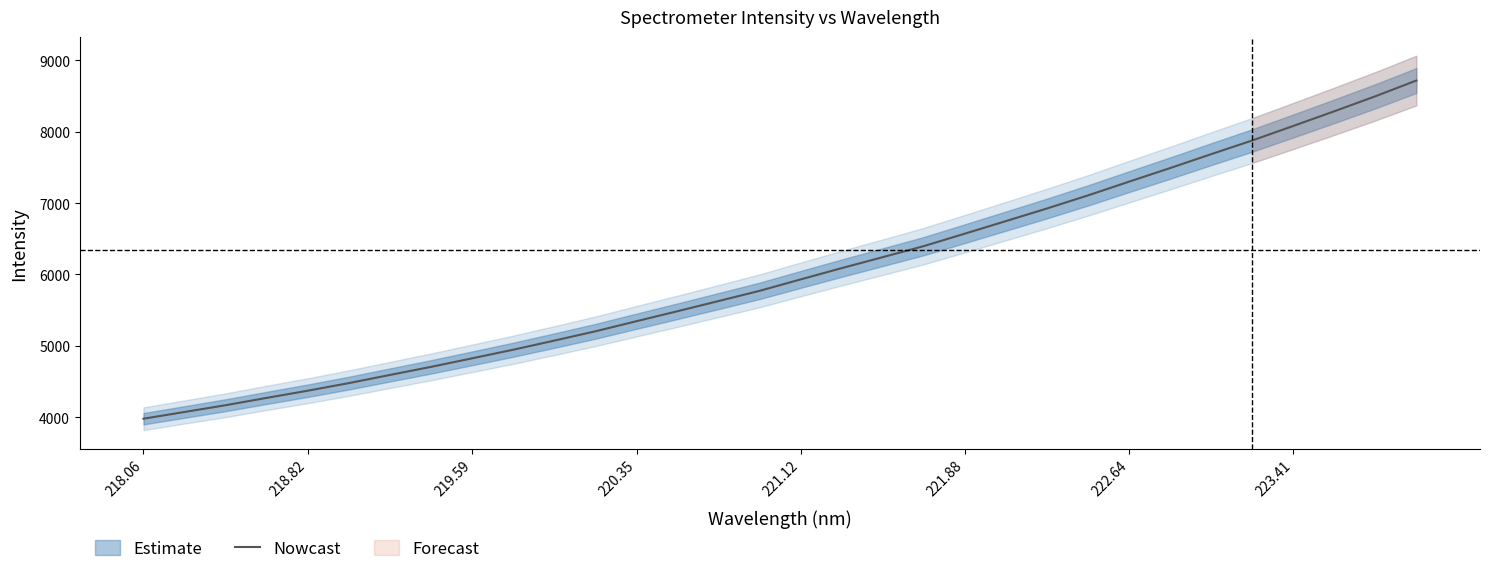

The value of Nowcast at 221.12 is 5931.4. True or false?

True